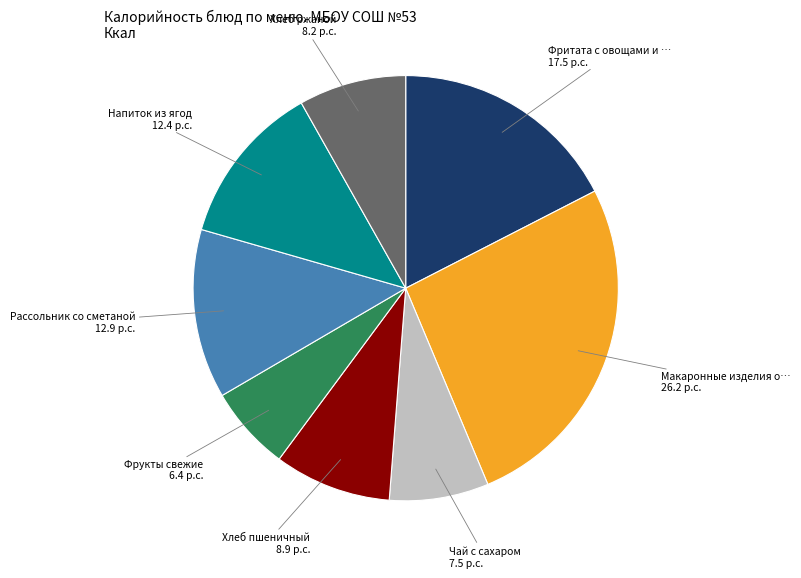

Is there any slice that represents more than half of the pie?

No